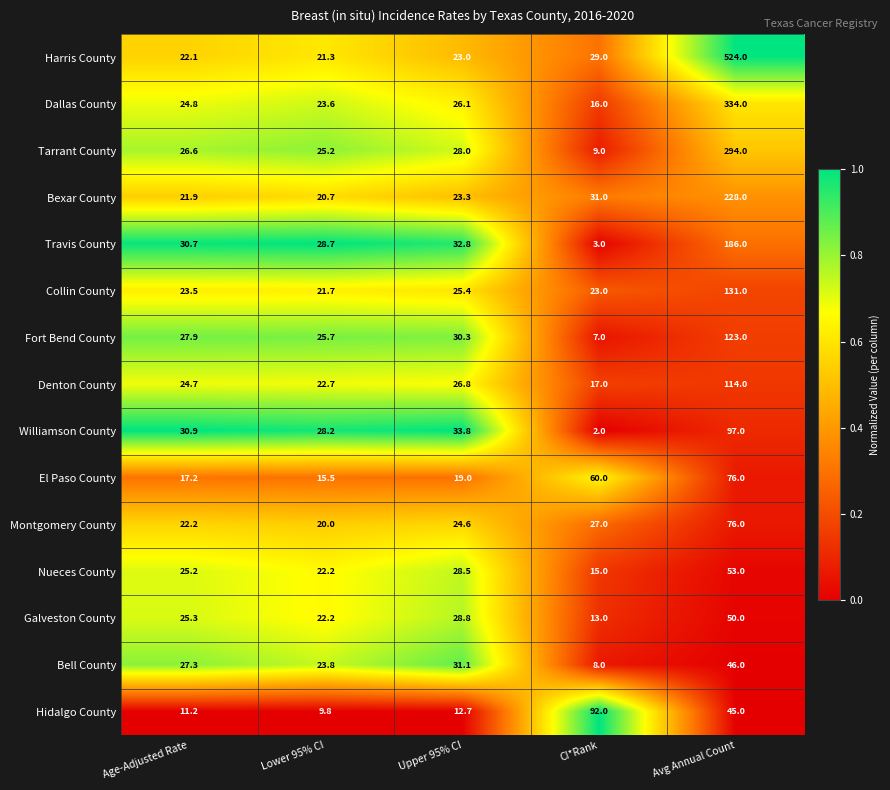

What is the total value across all series at Avg Annual Count?

2377.0